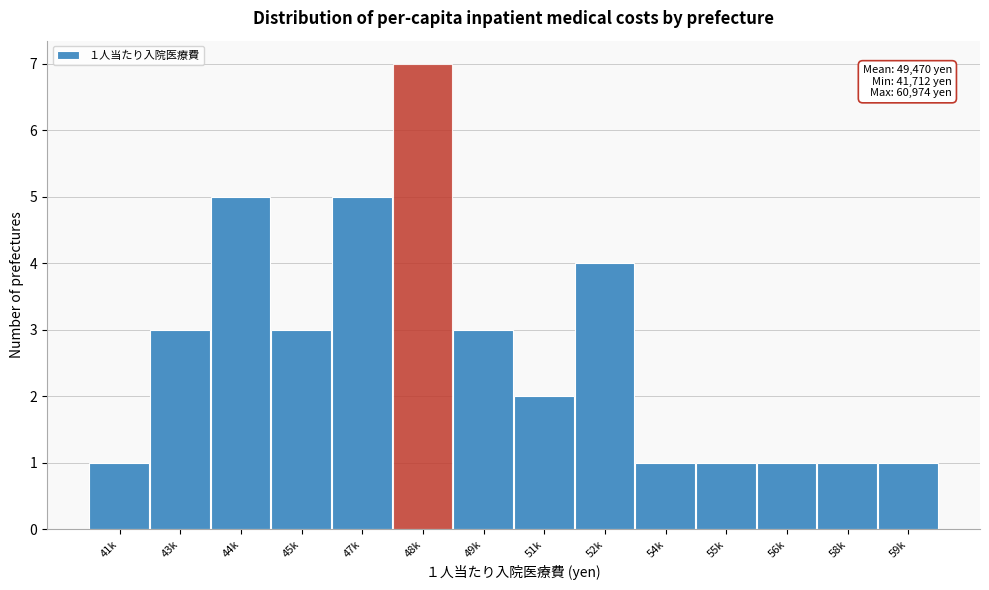

Reading left to right, what are all the values shown in this chart?

41k=1	43k=3	44k=5	45k=3	47k=5	48k=7	49k=3	51k=2	52k=4	54k=1	55k=1	56k=1	58k=1	59k=1